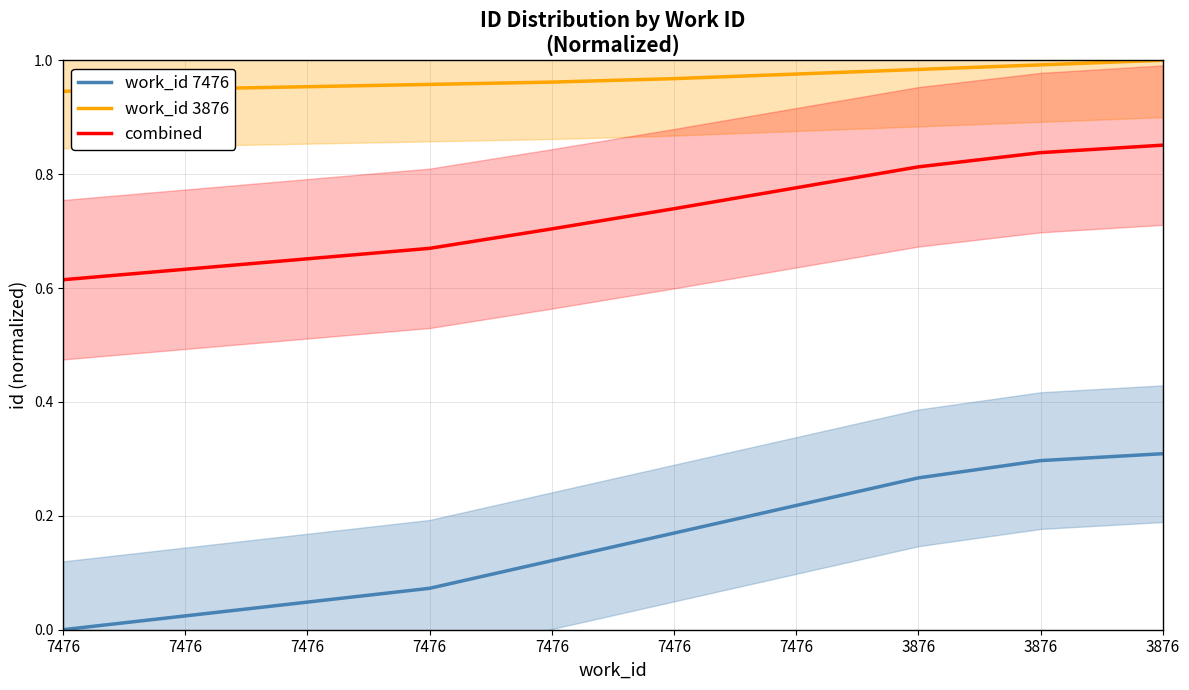

How many distinct data groups are displayed?

3